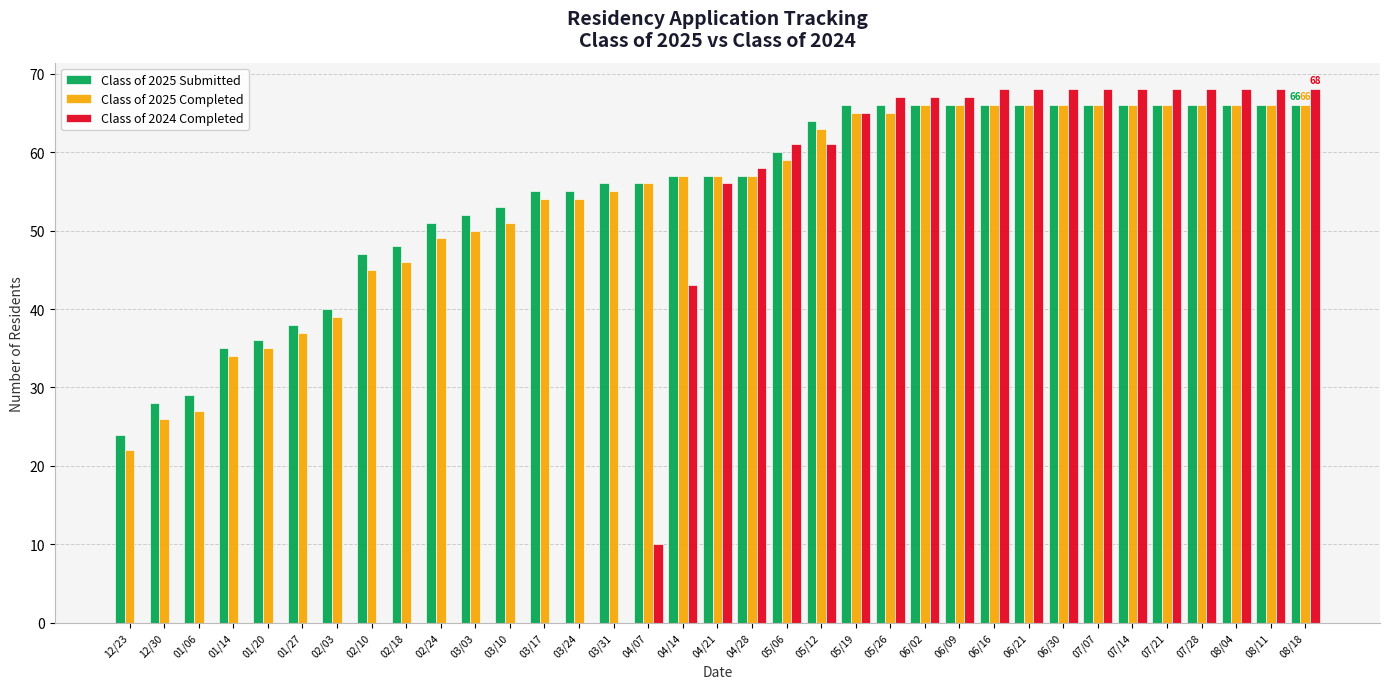

Is the value of Class of 2024 Completed at 07/28 greater than the value of Class of 2025 Submitted at 03/17?

Yes